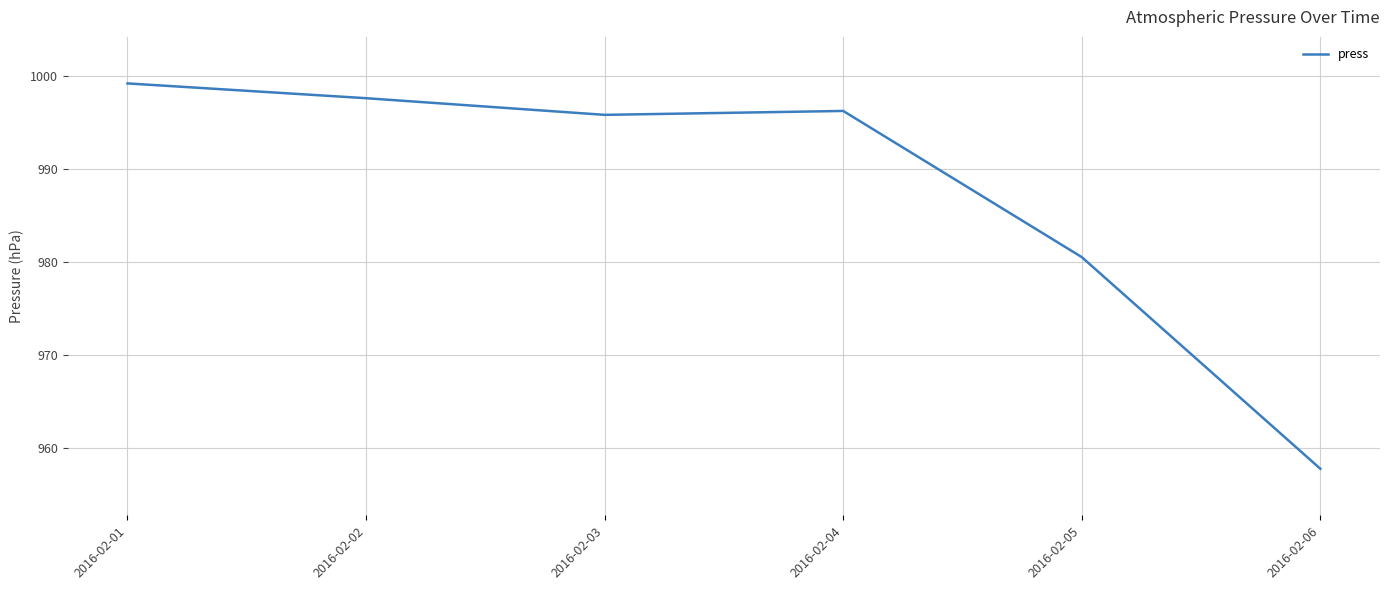

Which has a higher value, 2016-02-02 or 2016-02-01?

2016-02-01